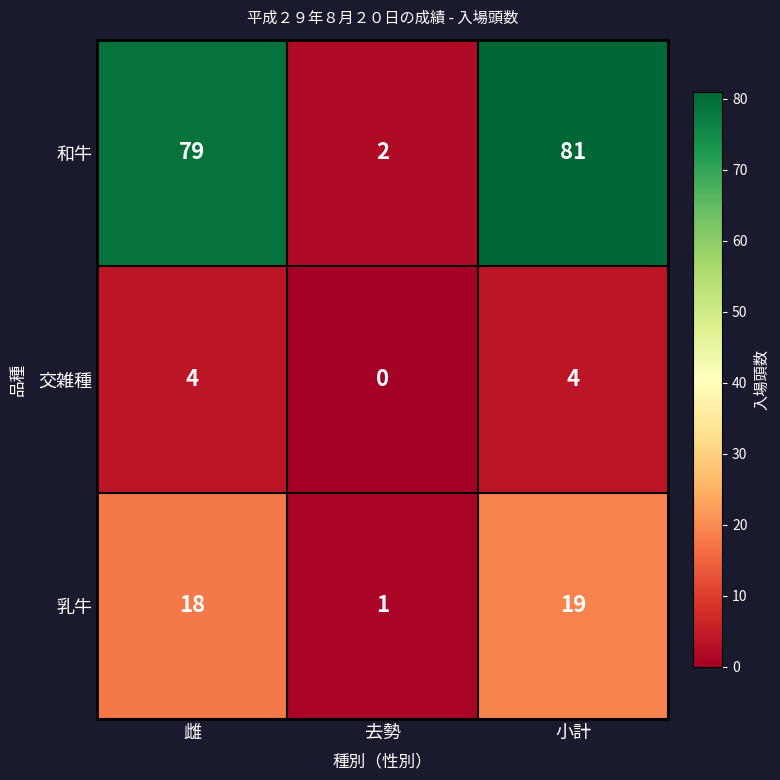

At how many categories does at least one series exceed 7?

2